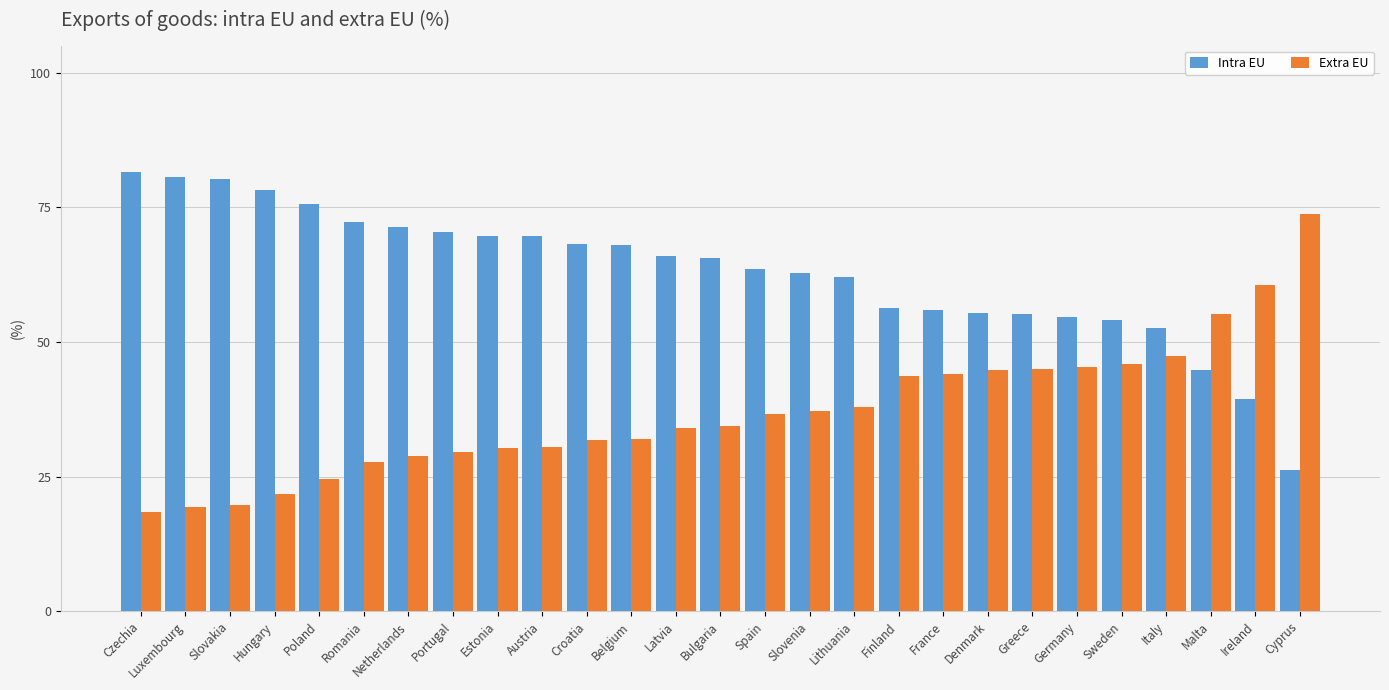

What is the value of the Intra EU bar at the 6th from the left?

72.2